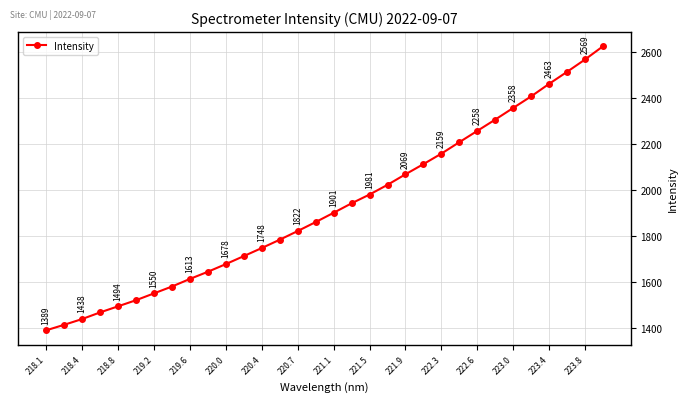

True or false: there are more than 1 points higher than both neighbors.

False